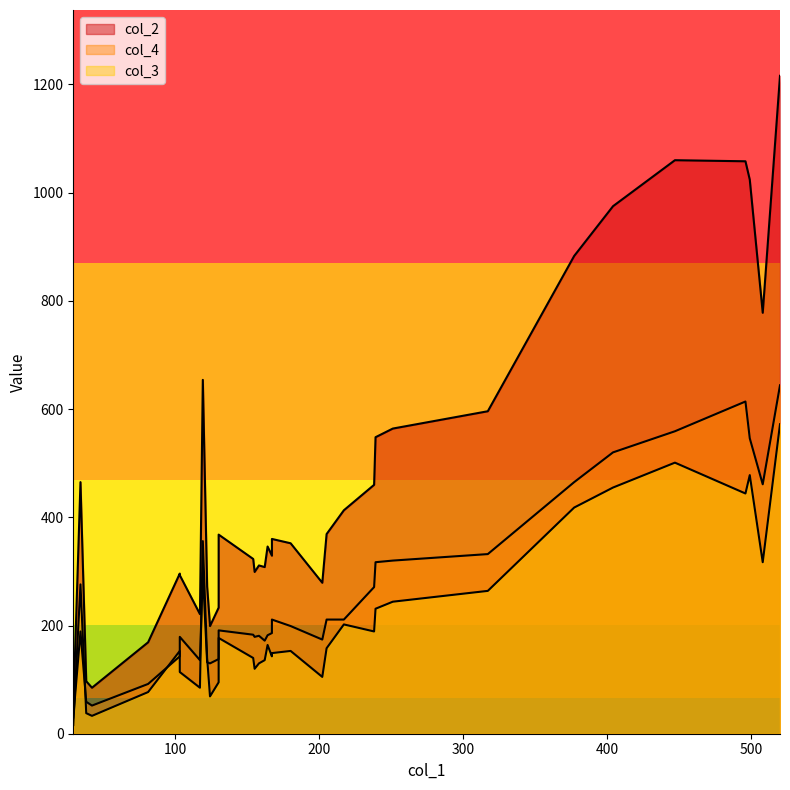

Is the value of col_2 at 130 greater than the value of col_4 at 164?

Yes